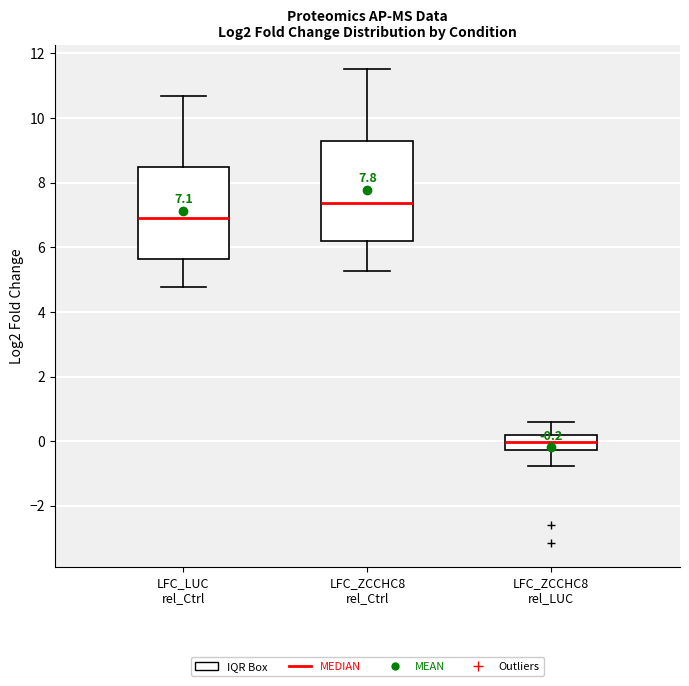

Comparing the boxes themselves (not the whiskers), which one is the tallest?

LFC_ZCCHC8 rel_Ctrl